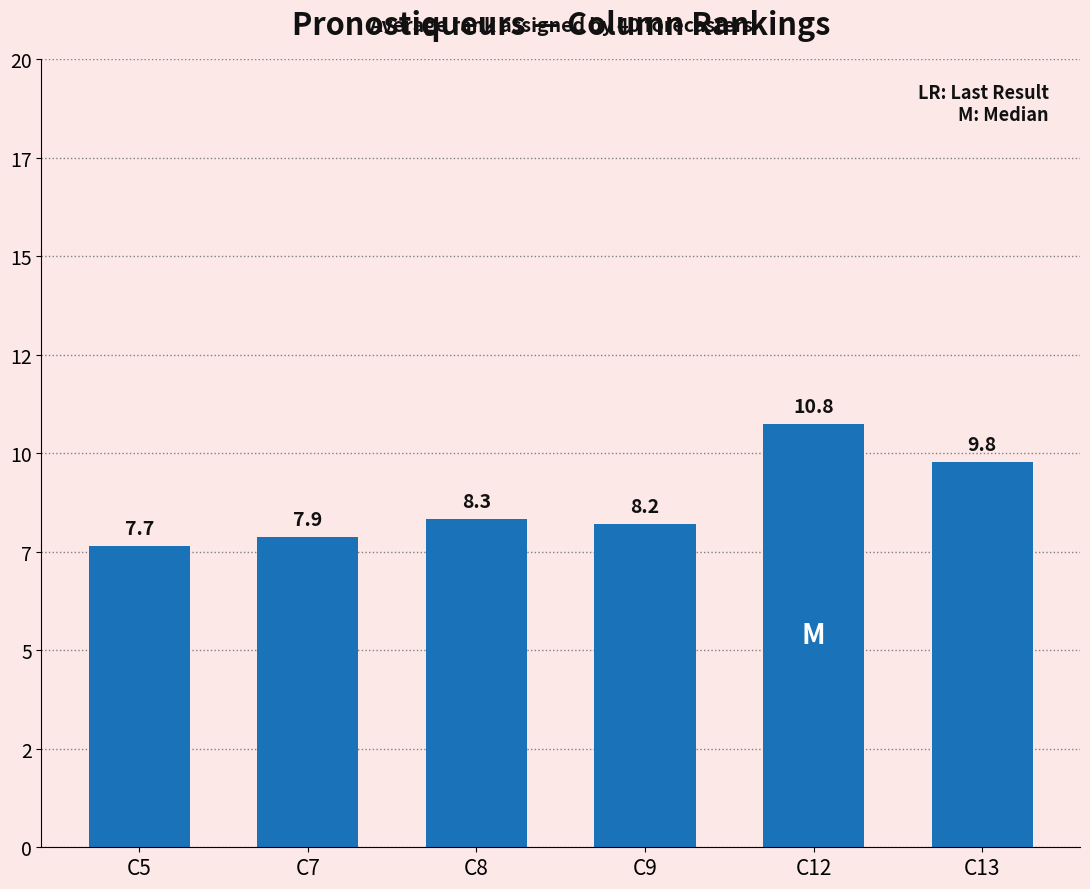

Rank the categories by value from highest to lowest.

C12, C13, C8, C9, C7, C5